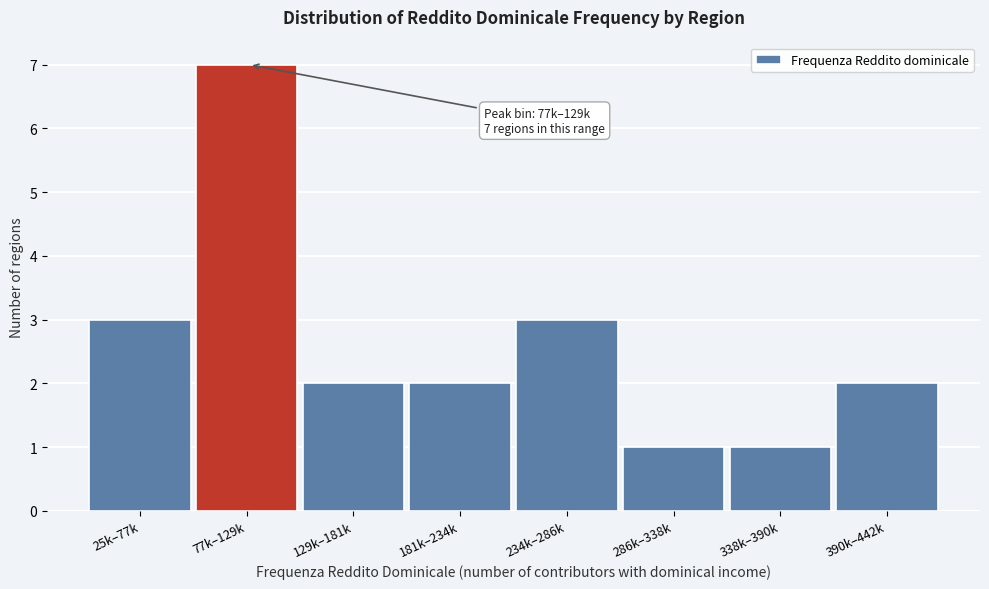

Reading left to right, list all the values displayed in this chart.

25k–77k=3	77k–129k=7	129k–181k=2	181k–234k=2	234k–286k=3	286k–338k=1	338k–390k=1	390k–442k=2